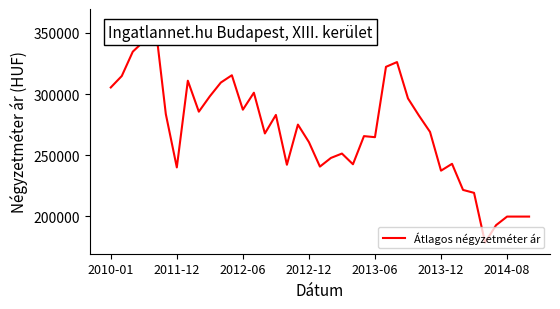

What is the minimum value shown in the chart?

178452